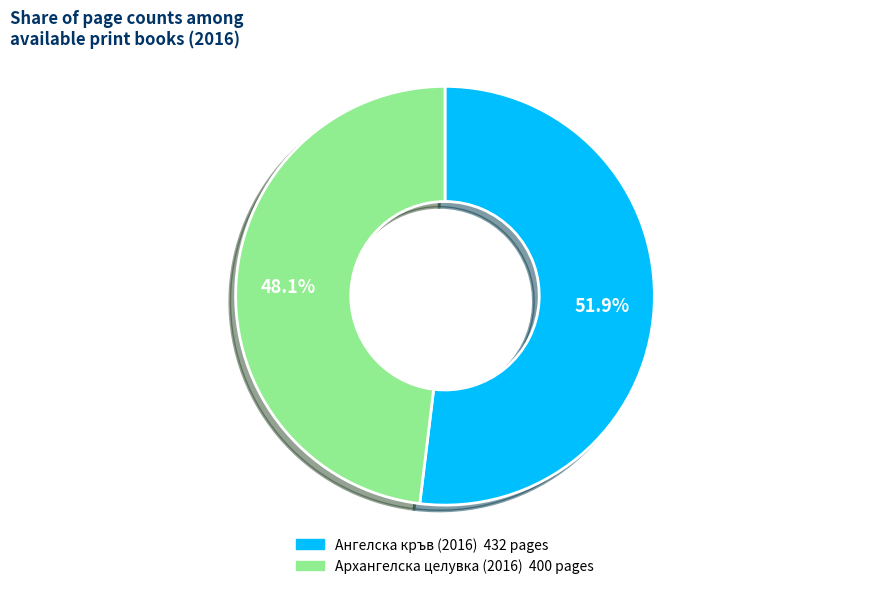

What percentage is the Архангелска целувка (2016) slice, to the nearest percent?

48%